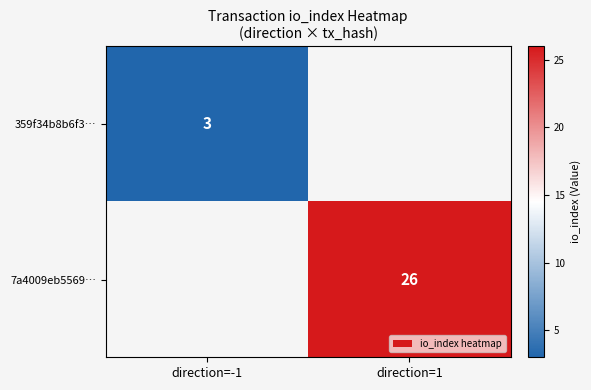

The 359f34b8b6f3… series shows 5 at direction=-1. True or false?

False